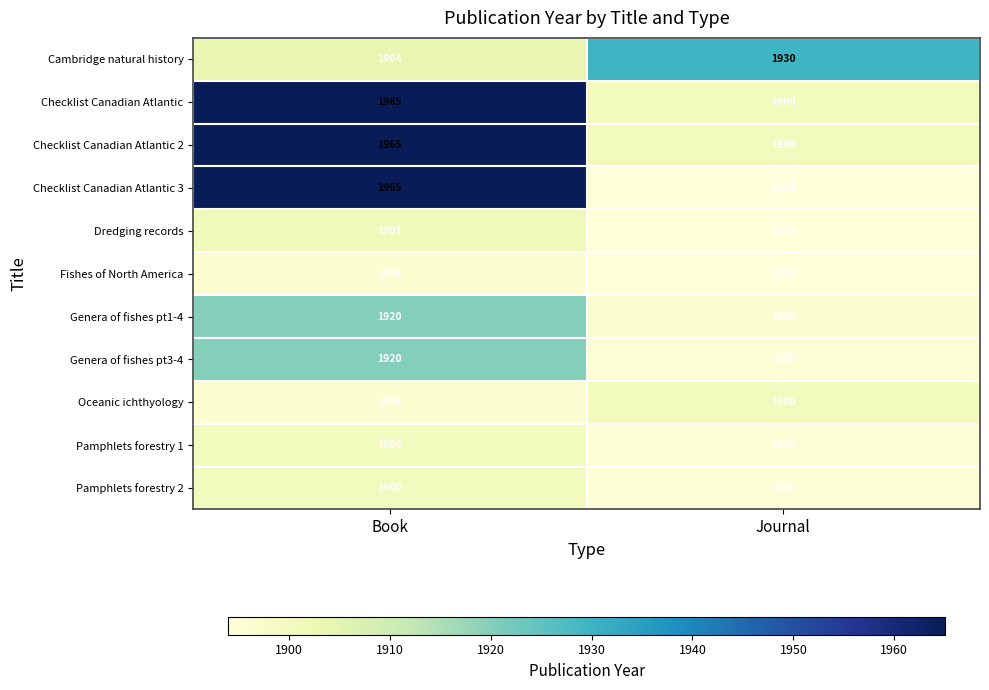

What is the difference between the maximum and minimum values in the Oceanic ichthyology series?

4